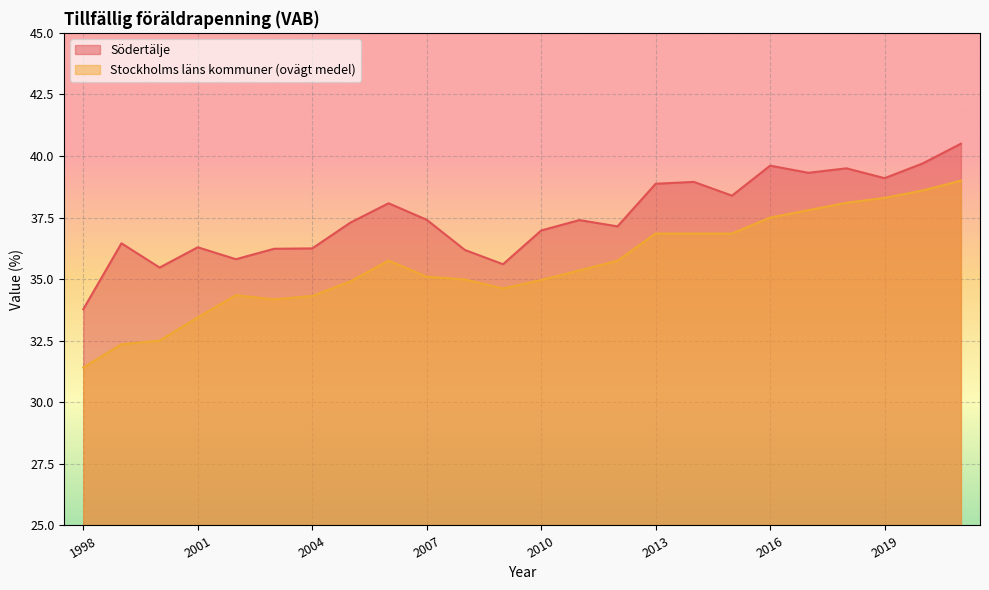

Where does the Södertälje series first go above 37?

2005